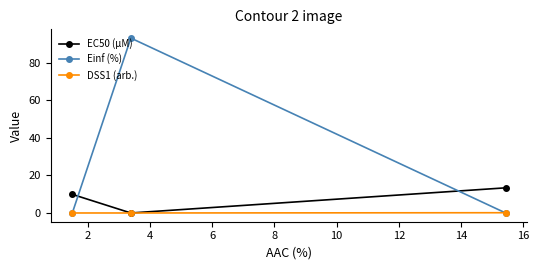

Count the number of data series in this chart.

3